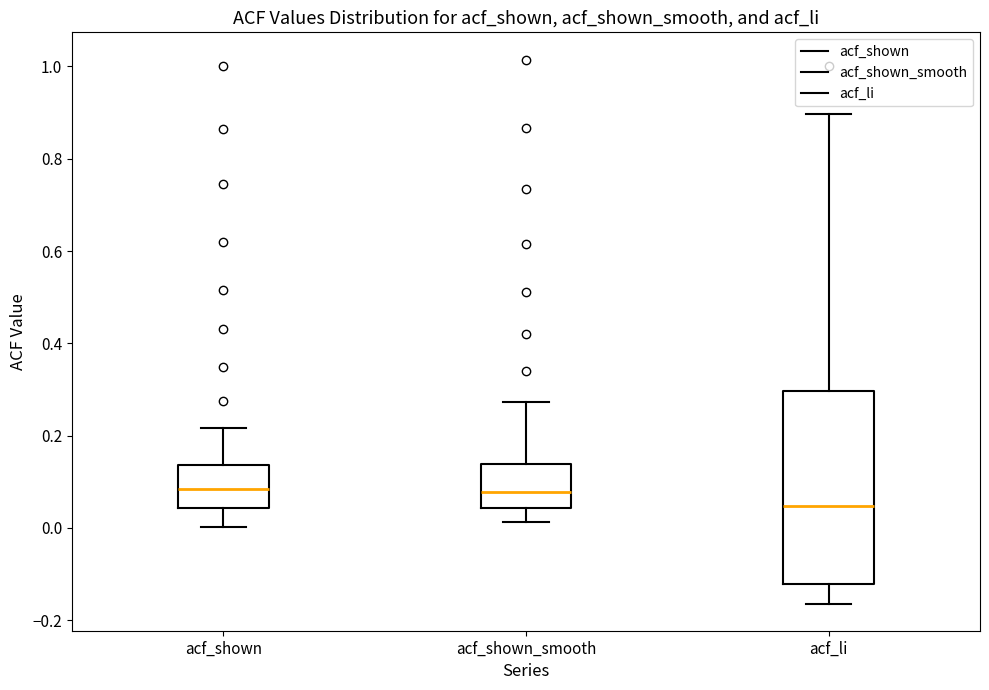

Where does the median line of the box for acf_li sit on the y-axis? The values are not printed on the chart, so give them approximately, as read against the axis.

0.04